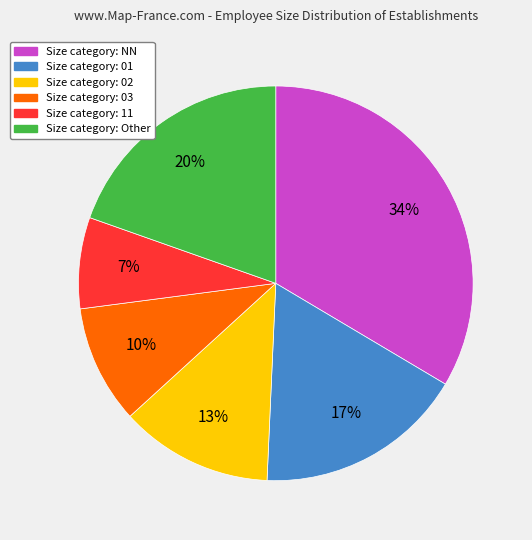

To the nearest percent, what is the average slice percentage?

17%